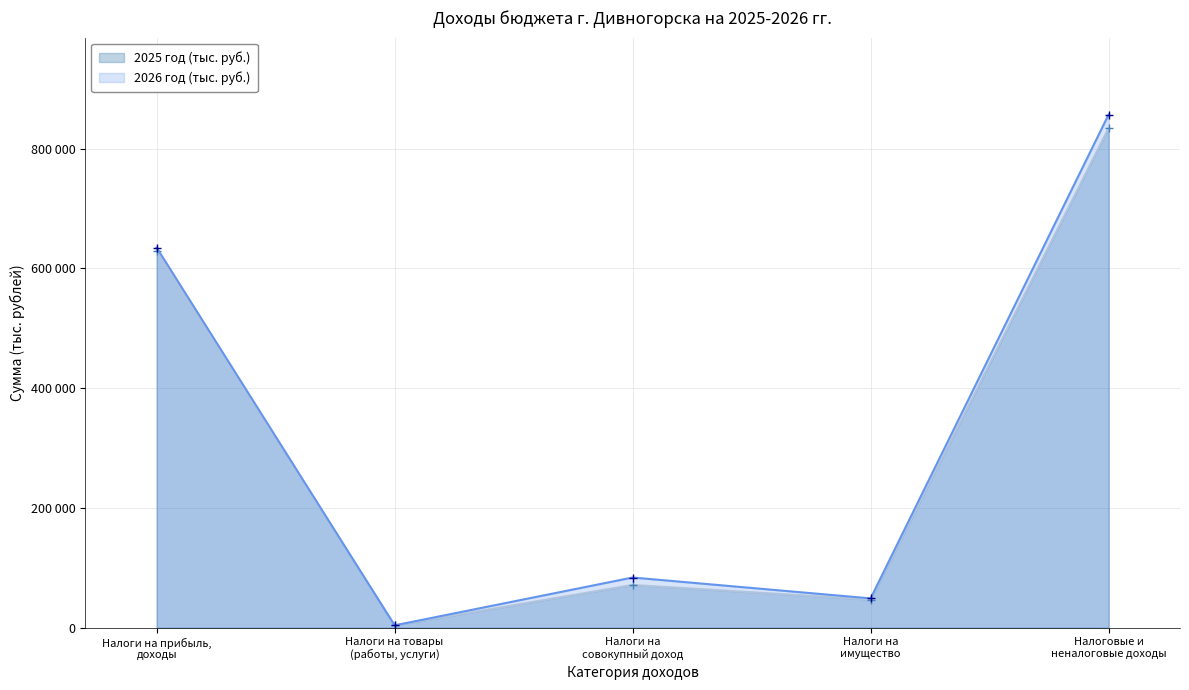

Which series changed the most between Налоги на товары
(работы, услуги) and Налоговые и
неналоговые доходы?

2026 год (тыс. руб.)